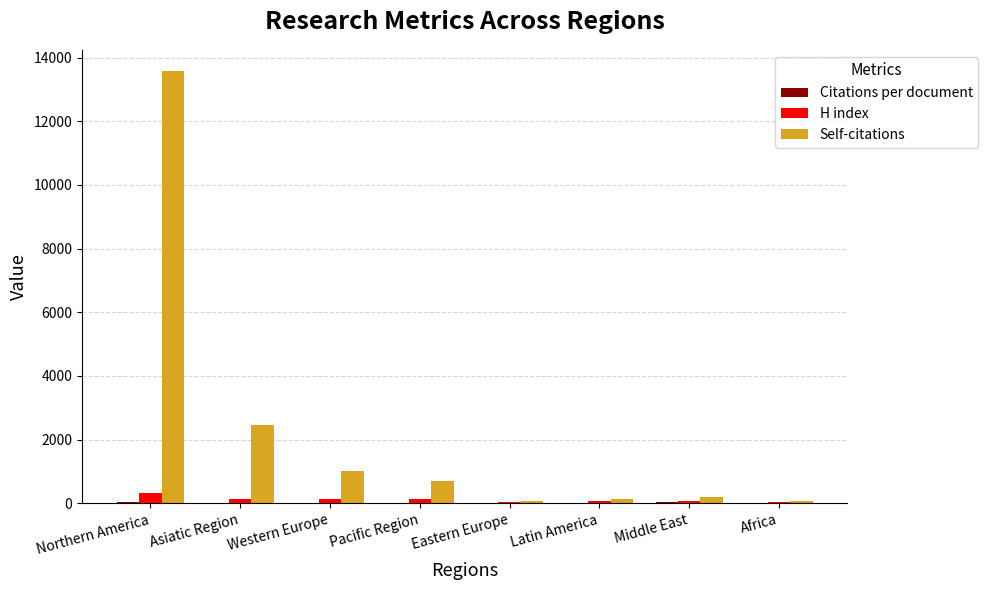

What is the highest value of the H index series?

309.0